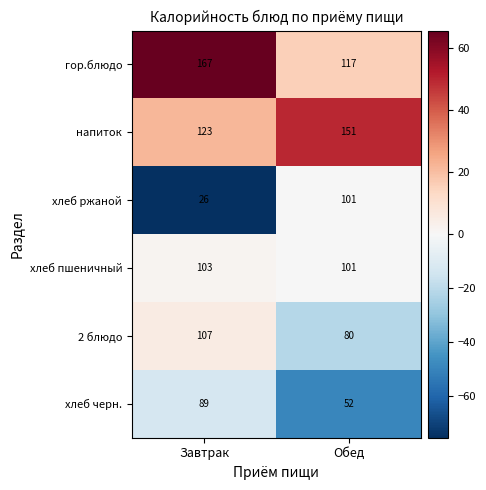

What is the sum of the напиток values at Завтрак and Обед?

274